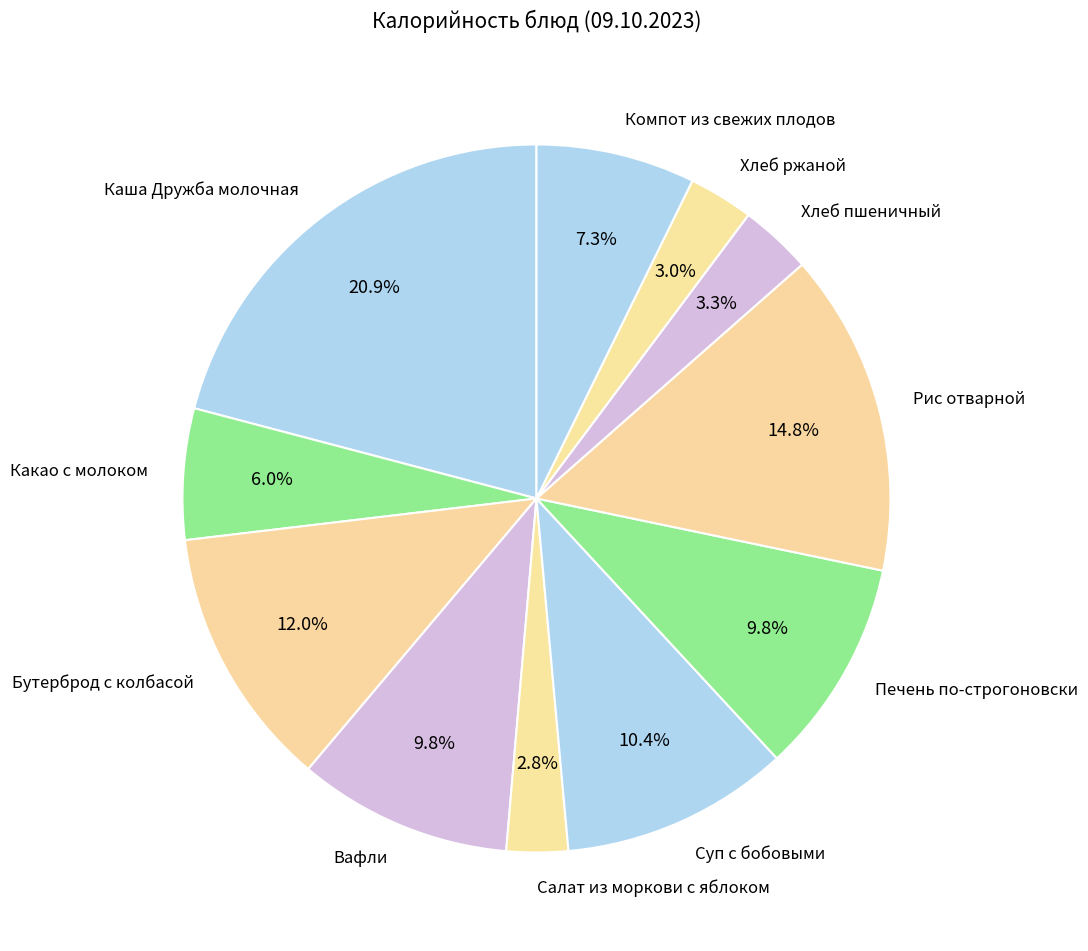

What percentage is NOT represented by Хлеб пшеничный?

96.7%